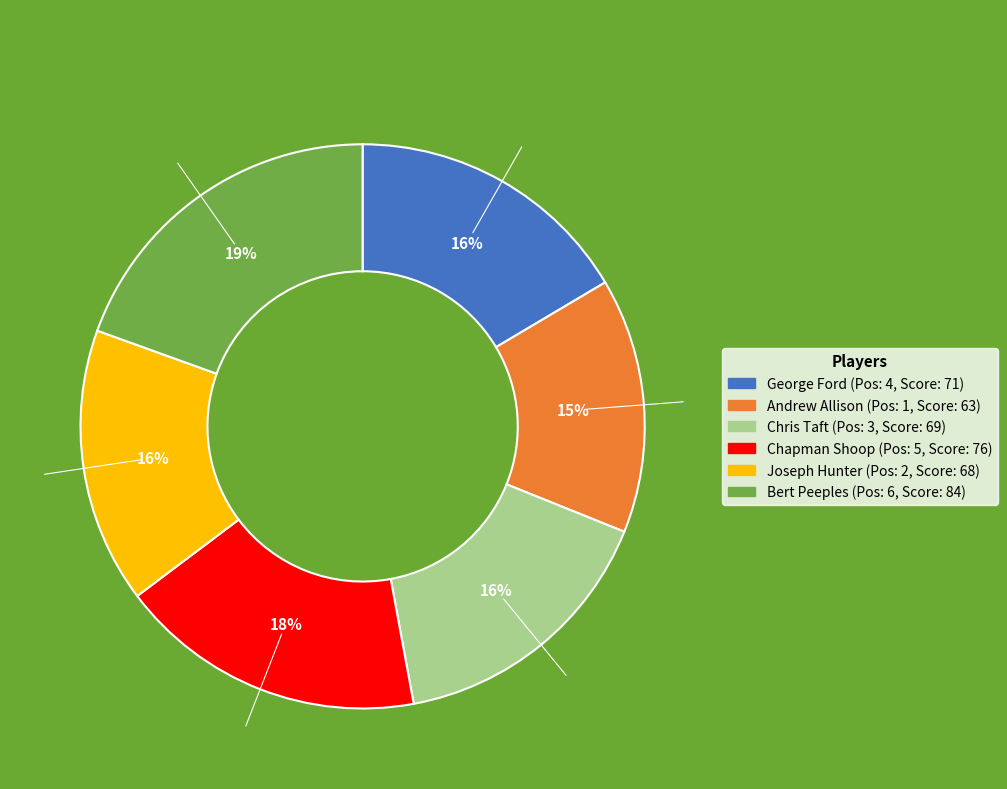

Combined, do Chapman Shoop and Chris Taft account for over 50%?

No